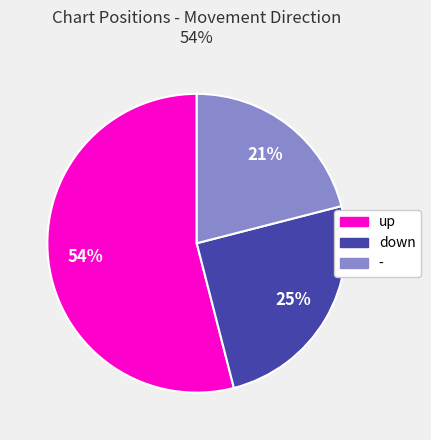

Do up and down together represent more than half of the pie?

Yes